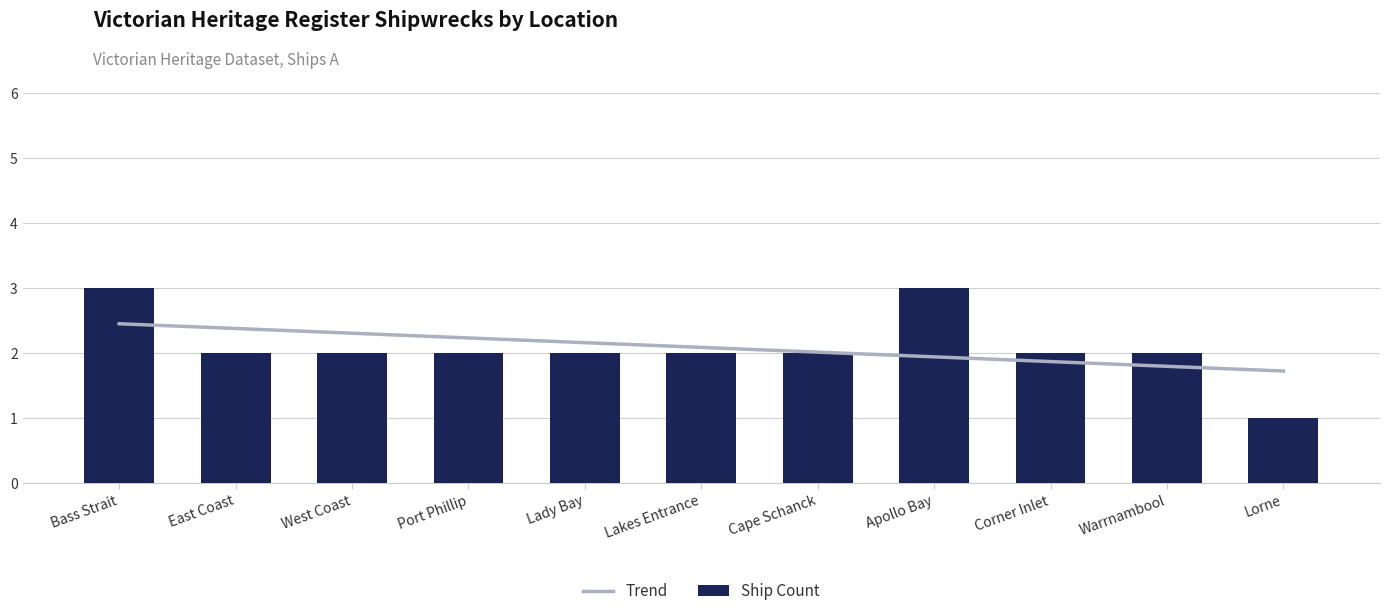

List the labels in order of value, smallest first.

Lorne, East Coast, West Coast, Port Phillip, Lady Bay, Lakes Entrance, Cape Schanck, Corner Inlet, Warrnambool, Bass Strait, Apollo Bay